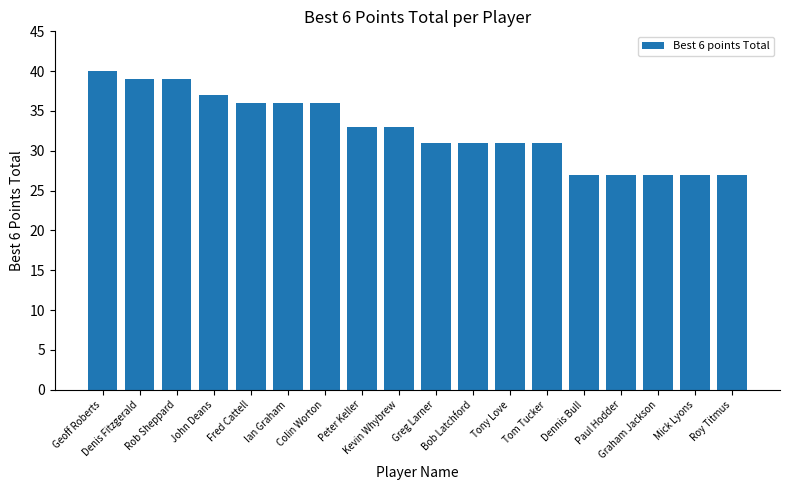

What position from the right is Greg Larner?

9